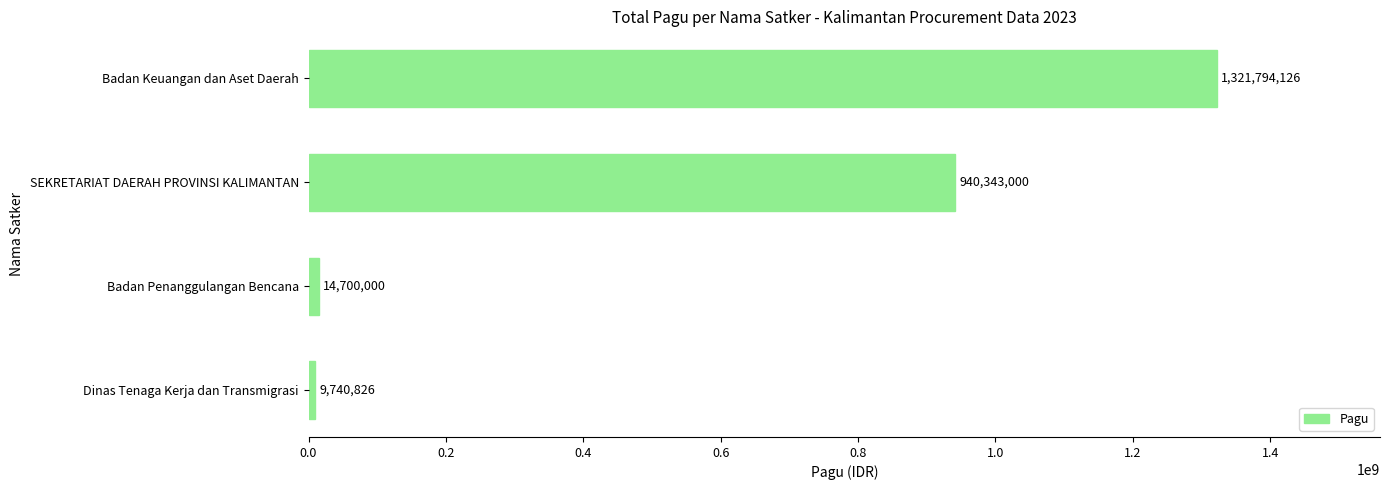

Approximately how many times larger is the value at Badan Keuangan dan Aset Daerah compared to Dinas Tenaga Kerja dan Transmigrasi?

135.7